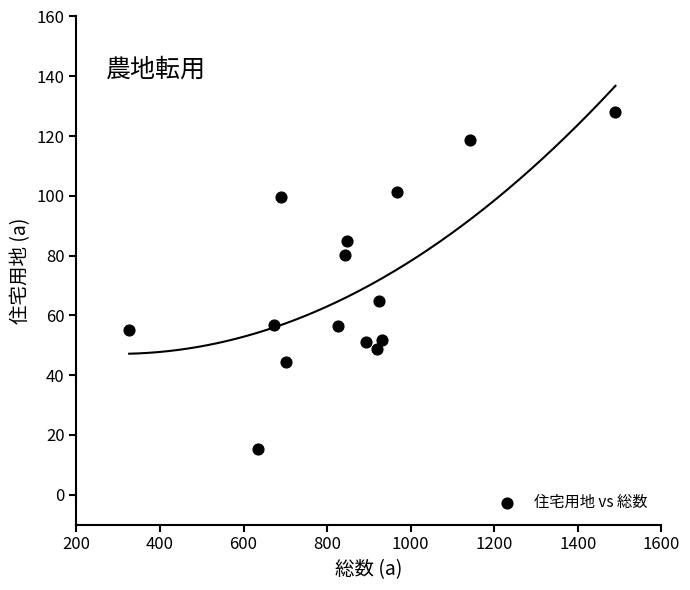

What Y value in the scatter plot is closest to 71?

64.9